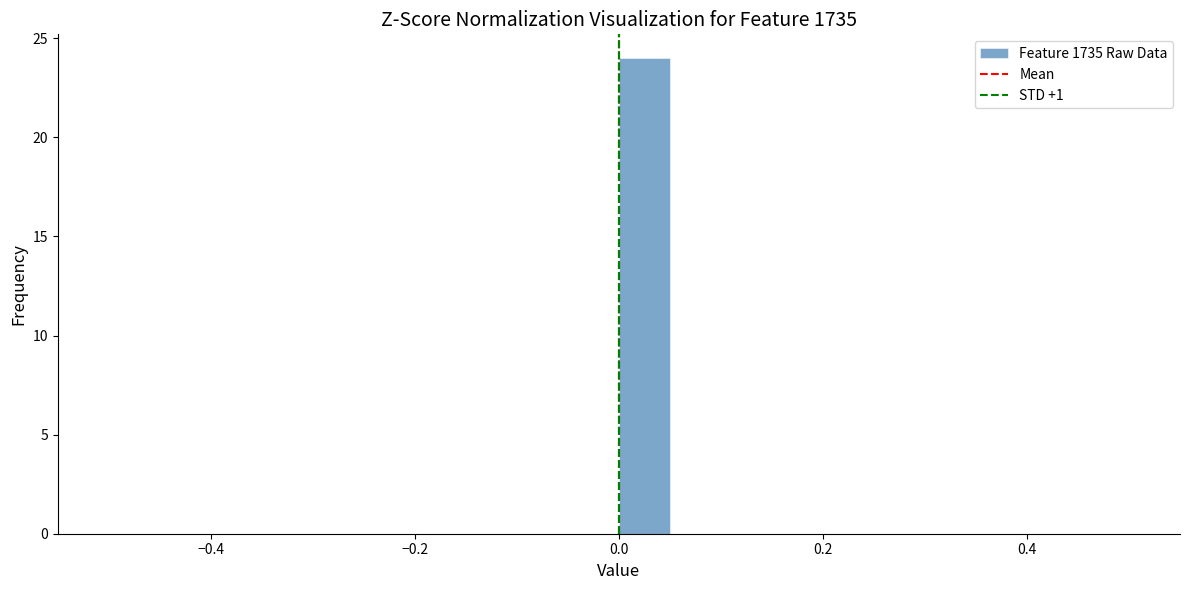

Read against the x-axis, roughly where is the centre of the tallest bar?

0.02